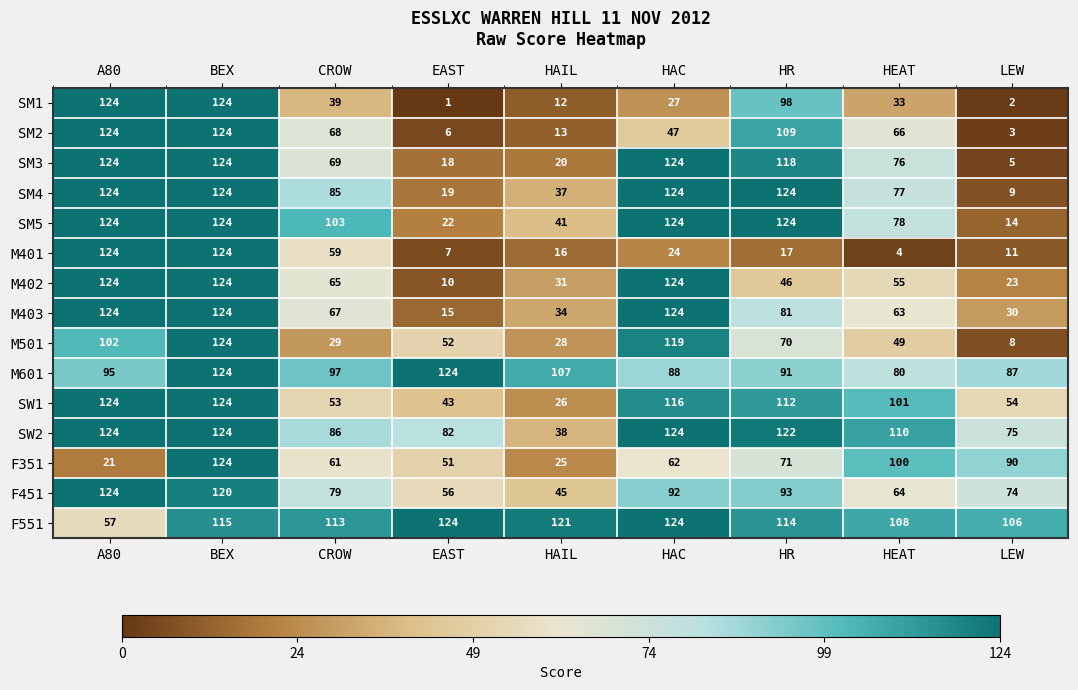

The F551 series shows 121 at HAIL. True or false?

True